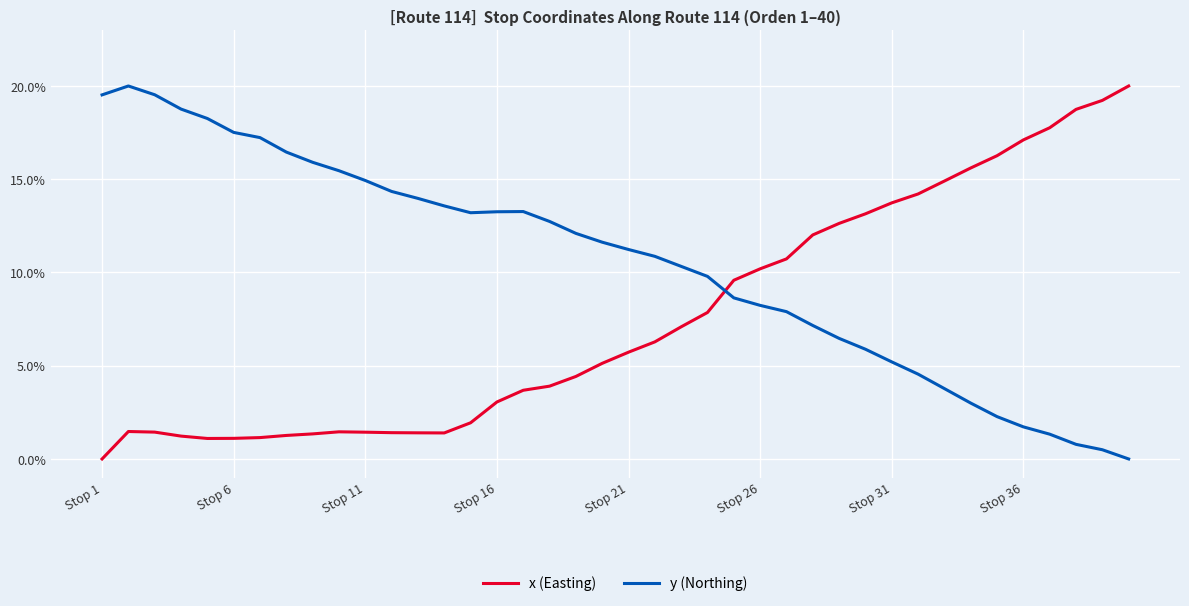

Which series has the largest total across all categories?

y (Northing)